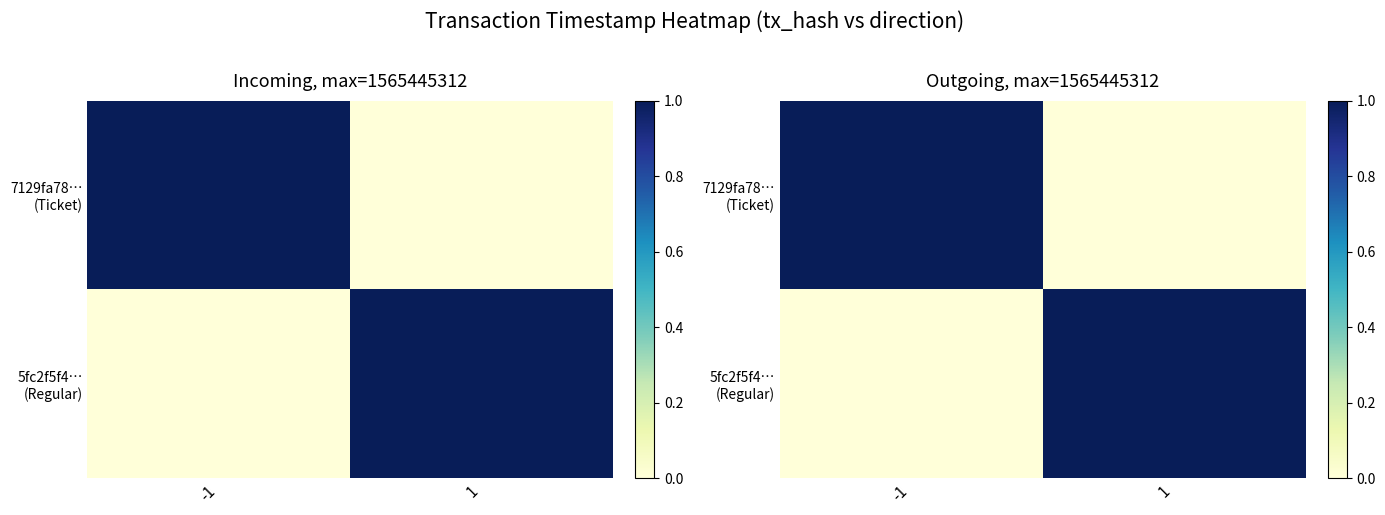

The 5fc2f5f4… (Regular) series shows 0.3 at 1. True or false?

False